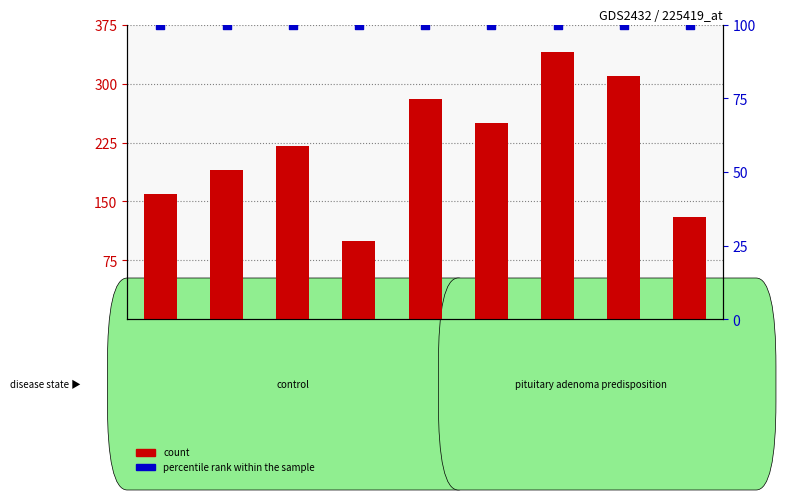

What are all the series names shown in the legend?

count, percentile rank within the sample